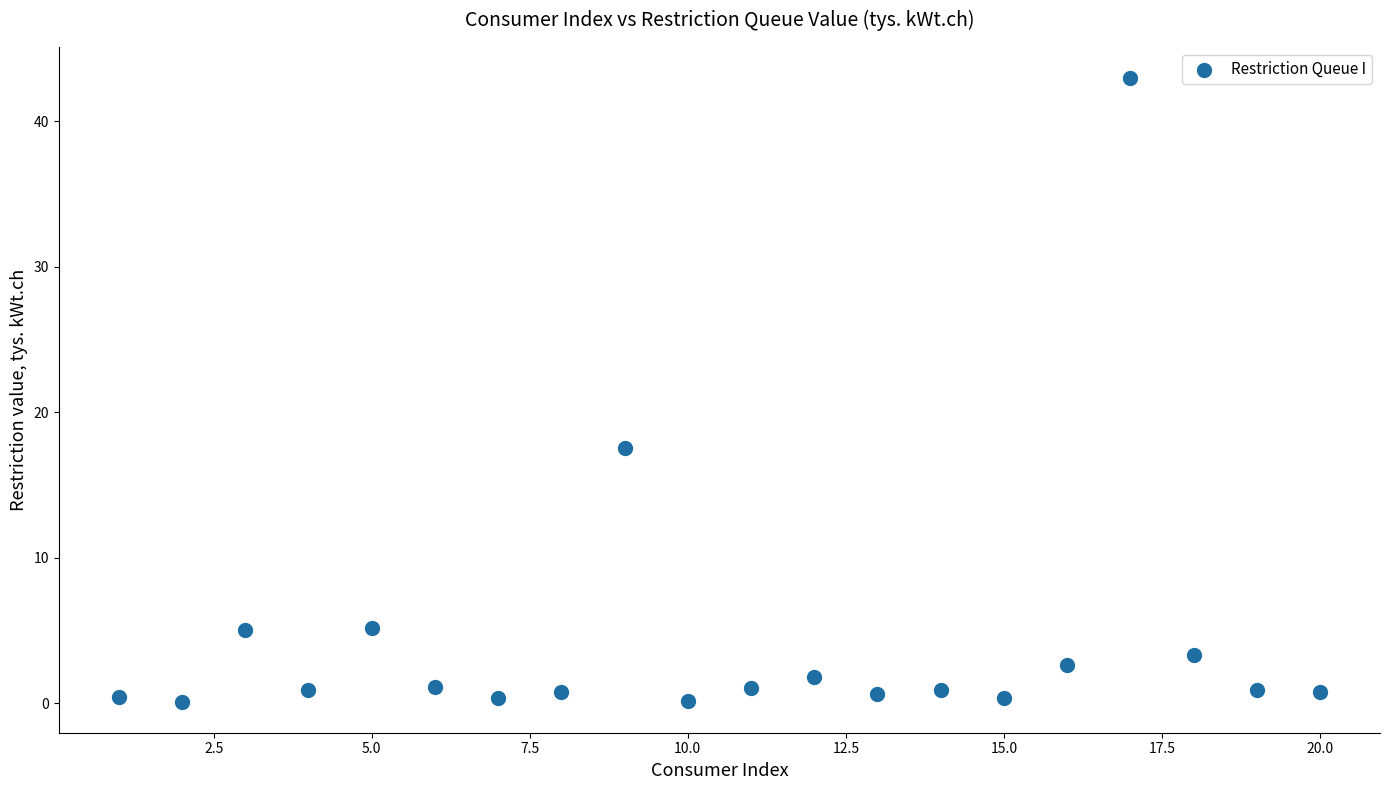

What is the range of Y values (max minus min)?

42.9